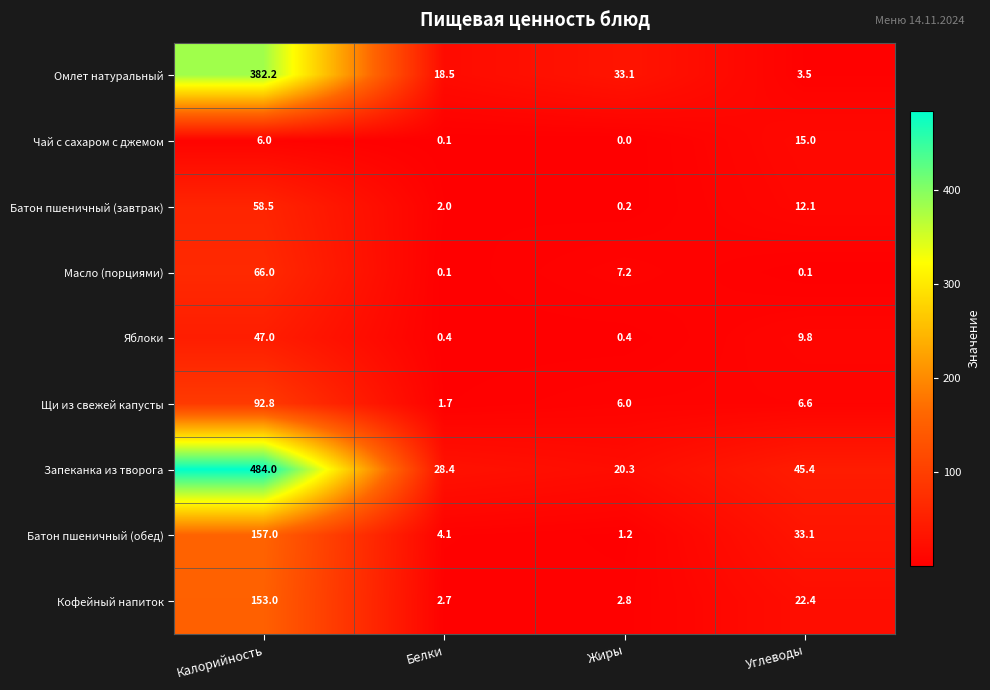

At how many categories does at least one series exceed 149?

1